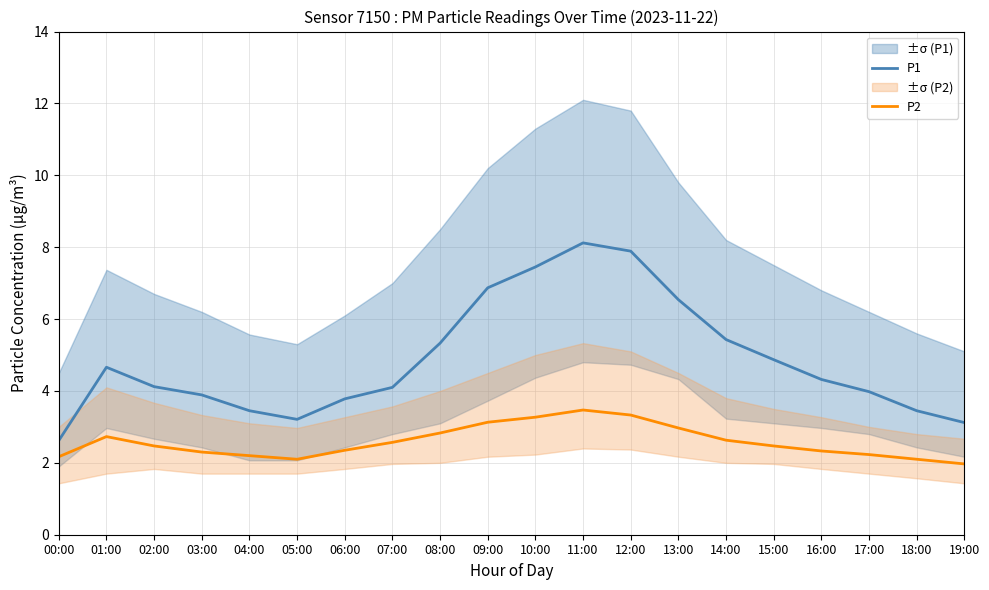

Reading left to right, list all the values displayed in this chart.

P1: 2.6	4.7	4.1	3.9	3.5	3.2	3.8	4.1	5.3	6.9	7.5	8.1	7.9	6.5	5.4	4.9	4.3	4.0	3.5	3.1
P2: 2.2	2.7	2.5	2.3	2.2	2.1	2.4	2.6	2.8	3.1	3.3	3.5	3.3	3.0	2.6	2.5	2.3	2.2	2.1	2.0